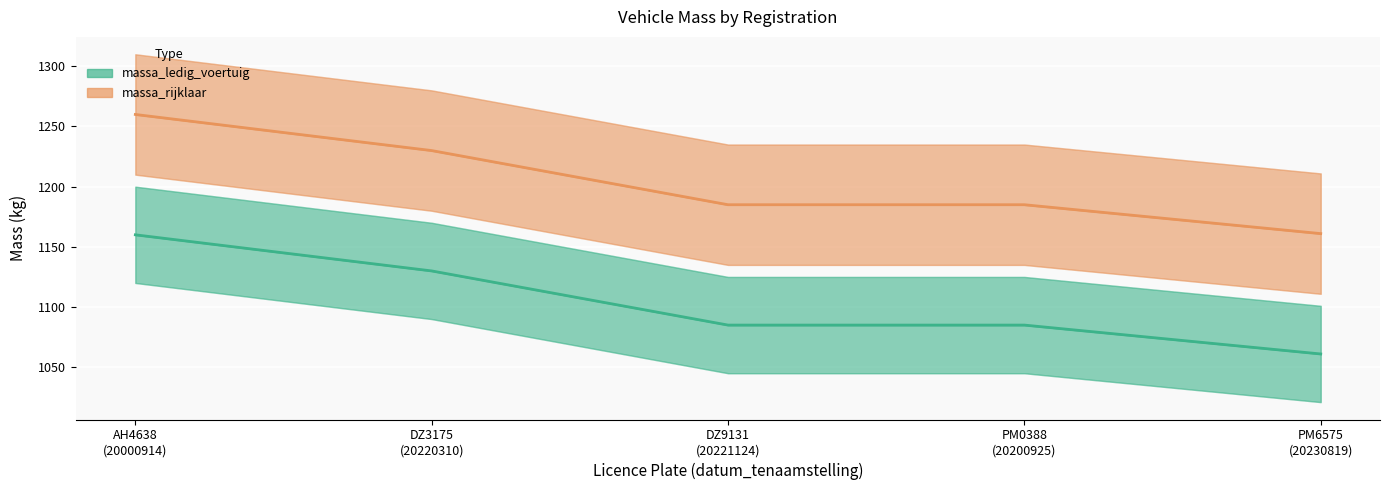

What are all the series names shown in the legend?

massa_ledig_voertuig, massa_rijklaar